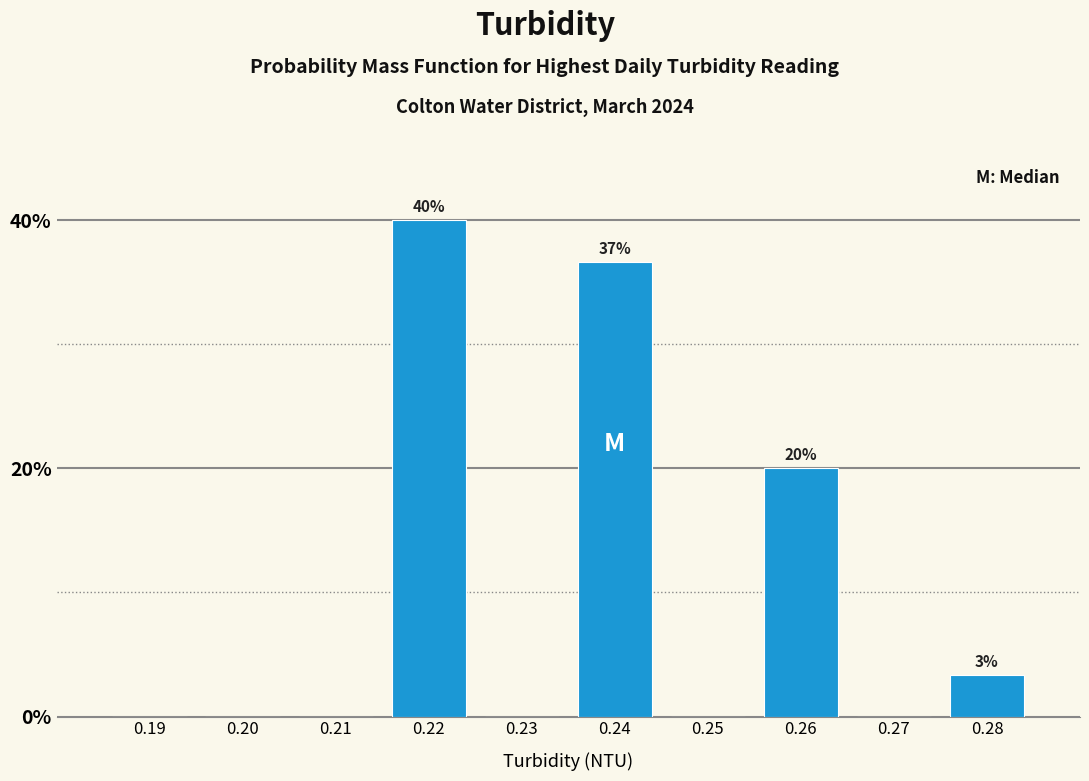

Reading right to left, extract all data points from this chart.

0.28=3.3	0.27=0.0	0.26=20.0	0.25=0.0	0.24=36.7	0.23=0.0	0.22=40.0	0.21=0.0	0.20=0.0	0.19=0.0